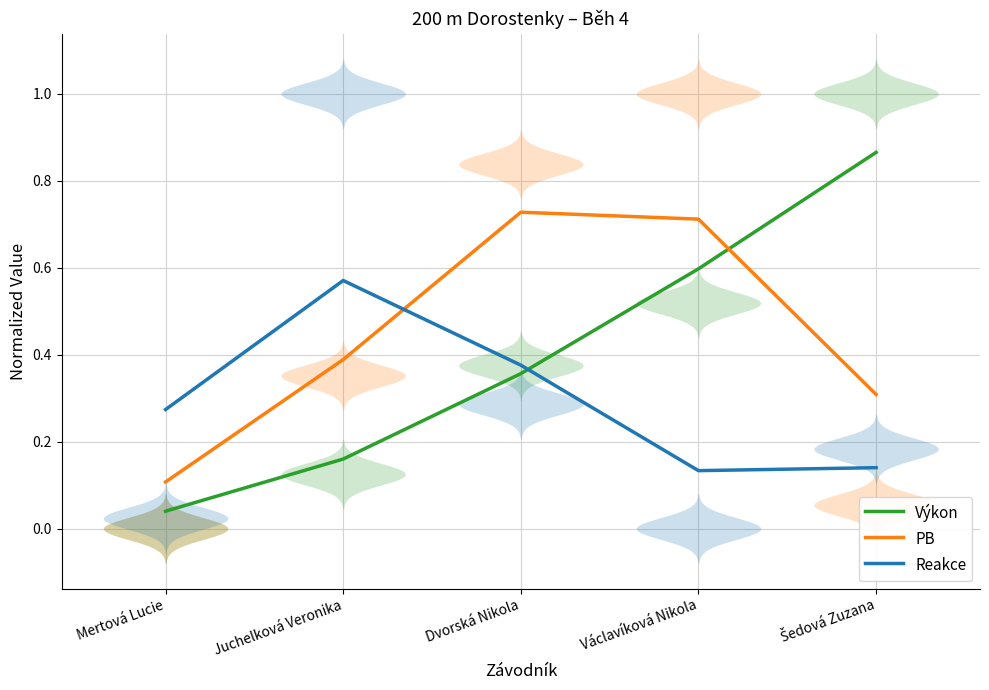

What value does the Reakce series have at Václavíková Nikola?

0.1